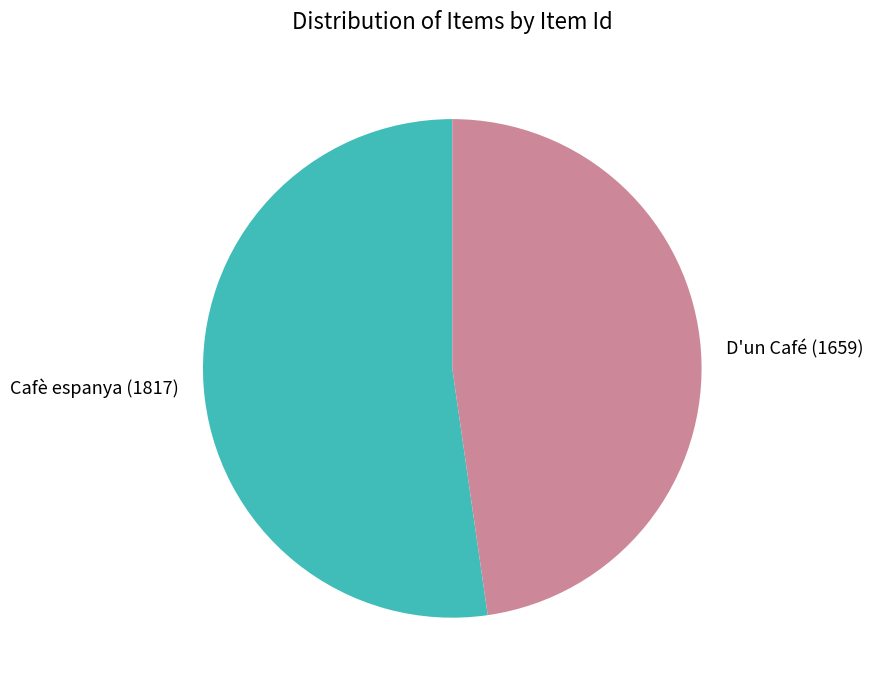

The D'un Café (1659) slice represents 35% of the pie. True or false?

False